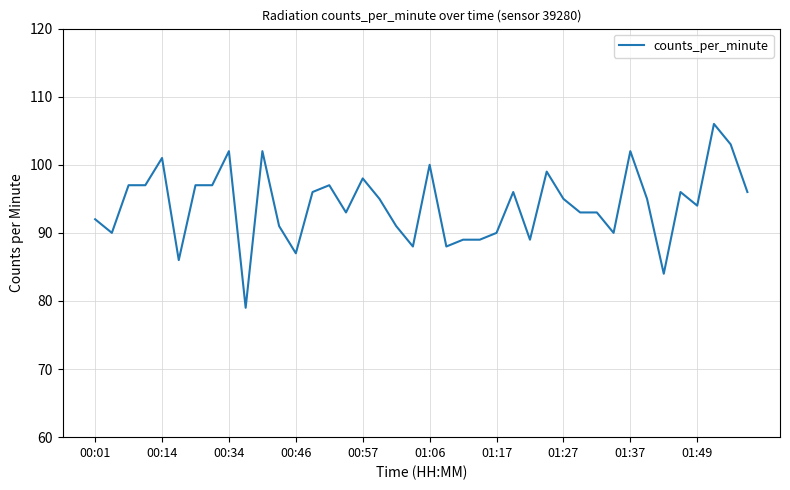

What is the difference between the maximum and minimum values?

27